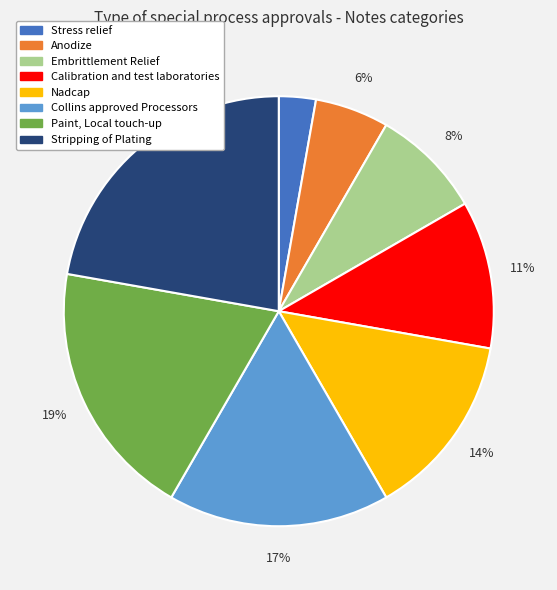

What is the smallest slice in the pie chart?

Stress relief